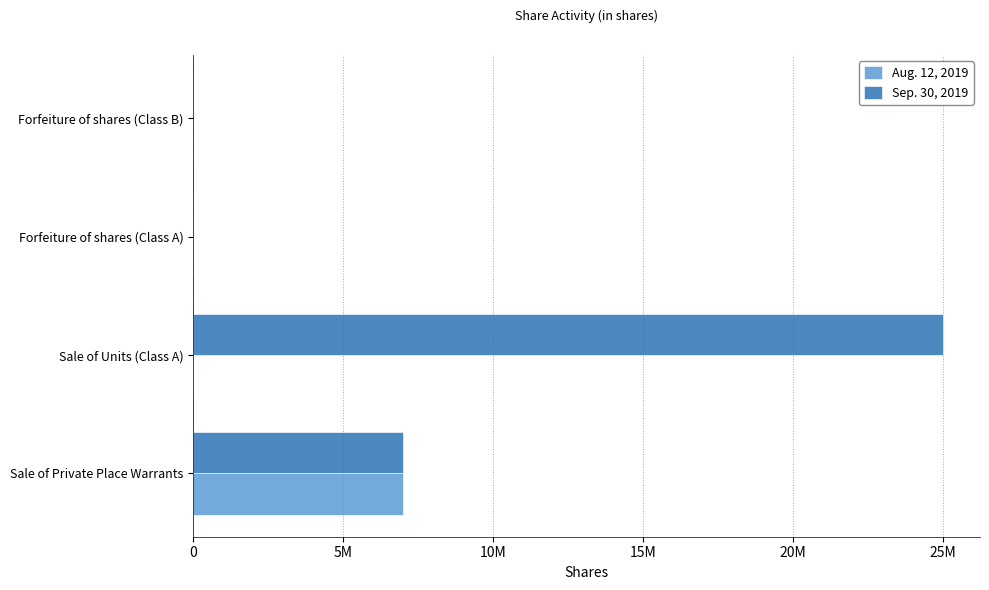

What are all the series names shown in the legend?

Aug. 12, 2019, Sep. 30, 2019